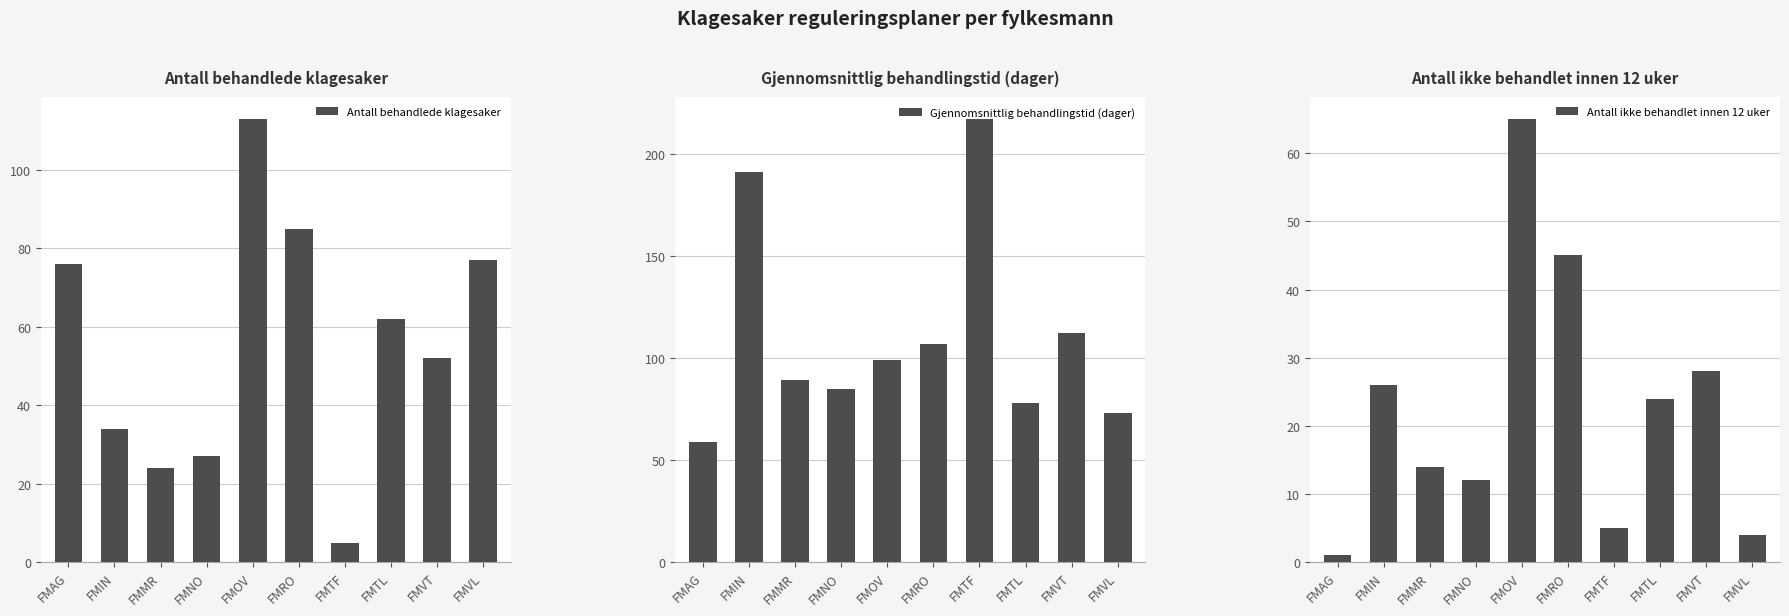

At FMTF, list the series in order from smallest to largest.

Antall behandlede klagesaker, Antall ikke behandlet innen 12 uker, Gjennomsnittlig behandlingstid (dager)